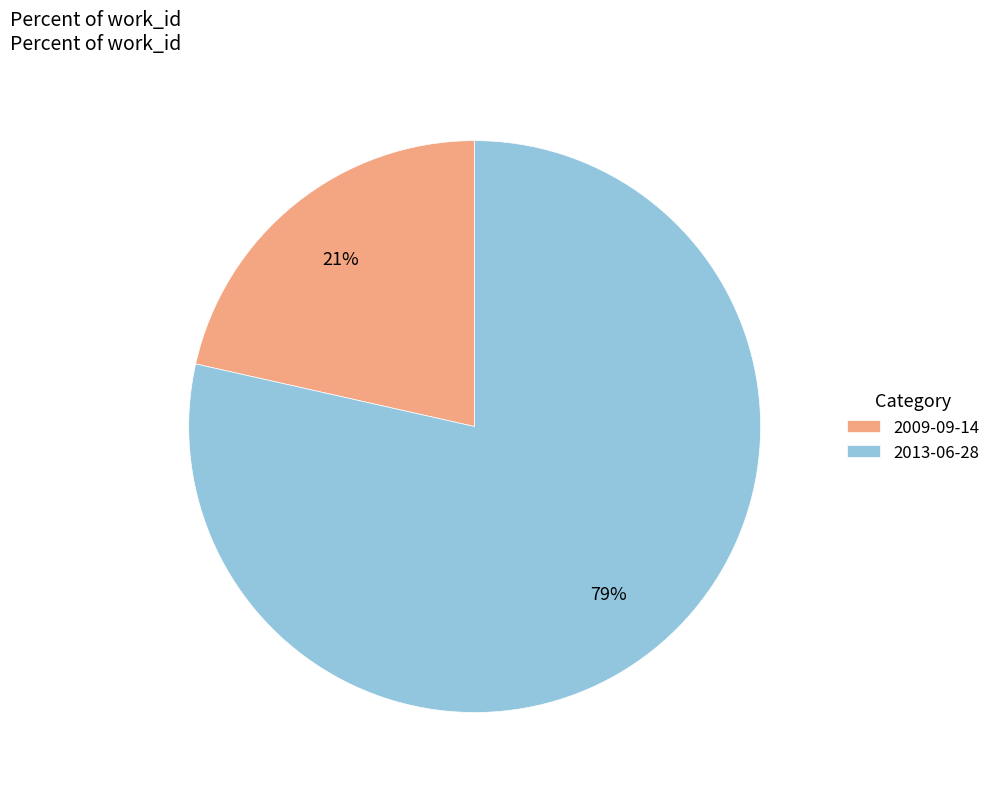

What is the majority slice?

2013-06-28